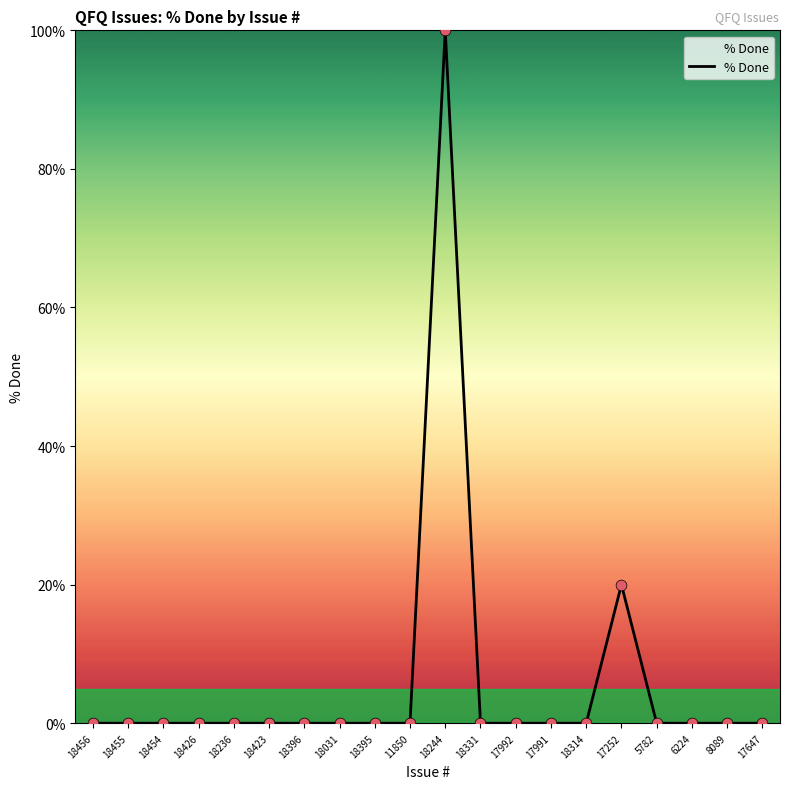

What is the difference between the maximum and minimum values?

100